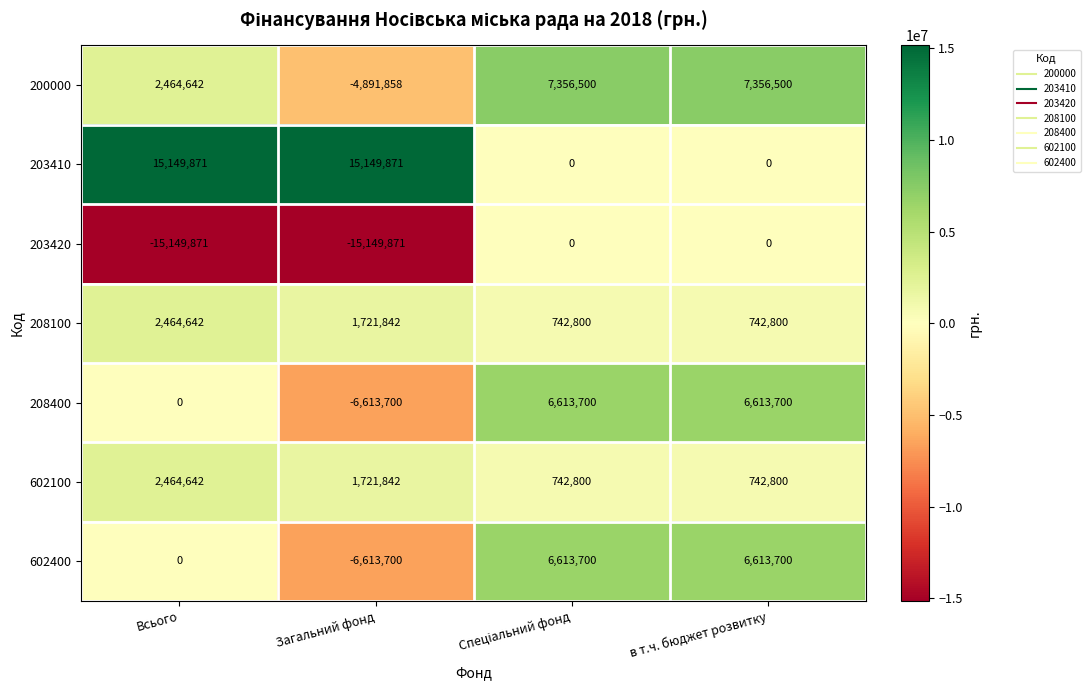

What value does the 208100 series have at Загальний фонд?

1721842